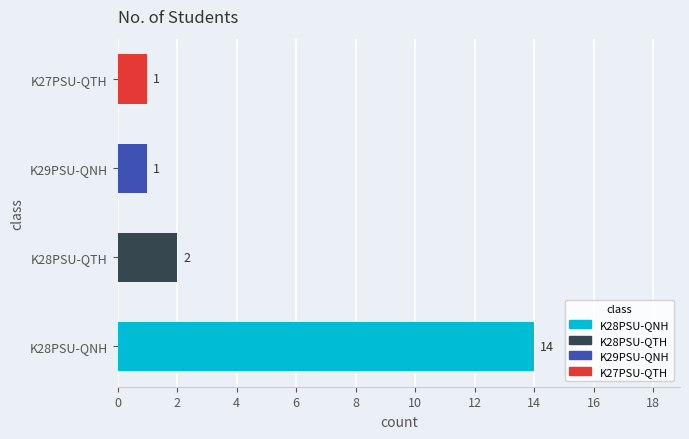

Reading bottom to top, list all the values displayed in this chart.

K28PSU-QNH=14	K28PSU-QTH=2	K29PSU-QNH=1	K27PSU-QTH=1